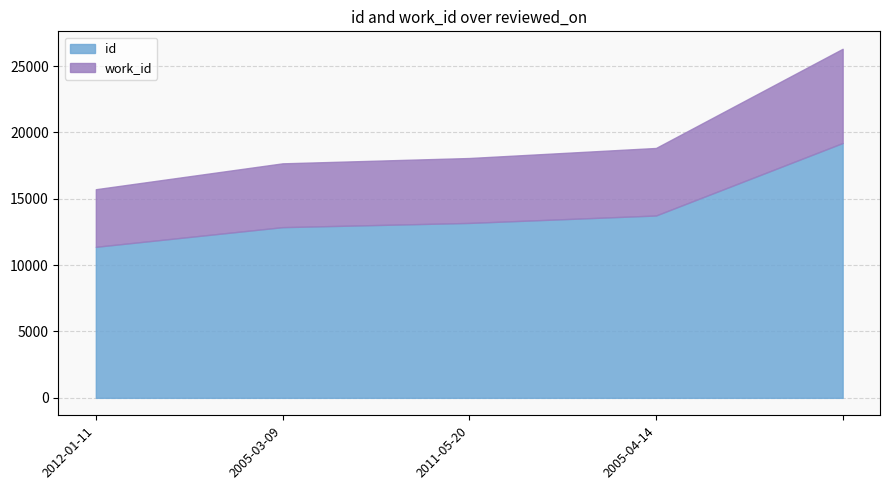

What is the maximum value shown in the chart?

19203